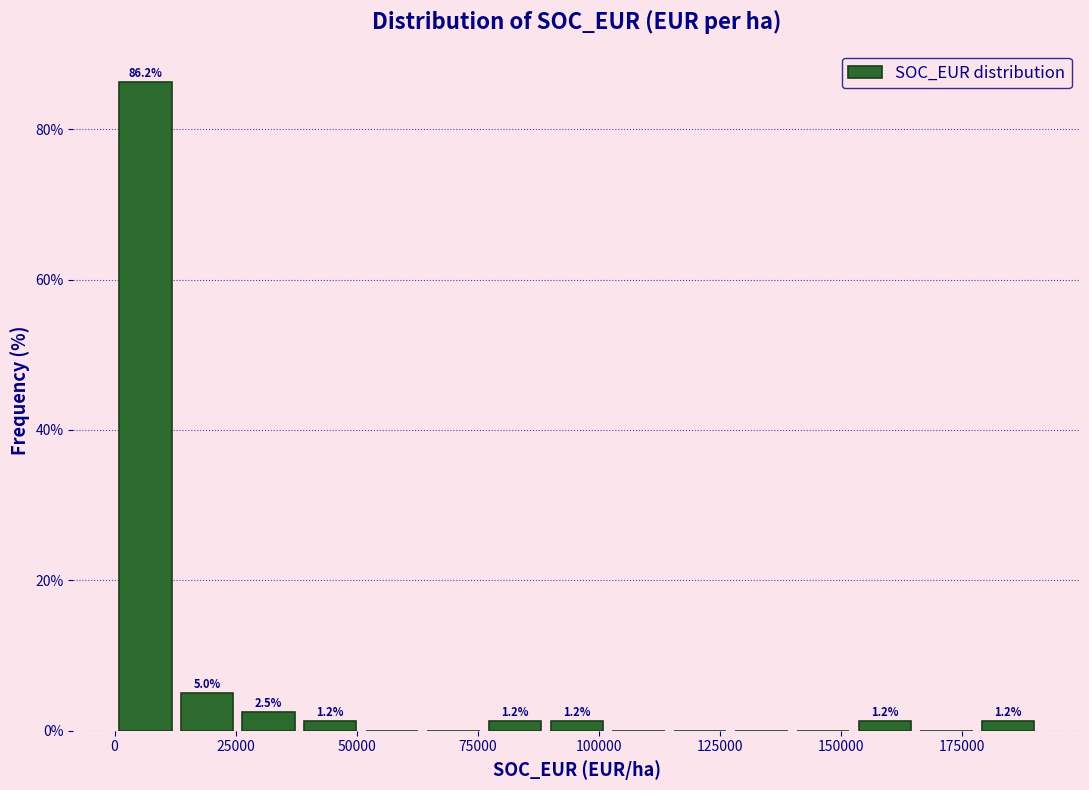

Read against the x-axis, roughly where is the centre of the tallest bar?

5000